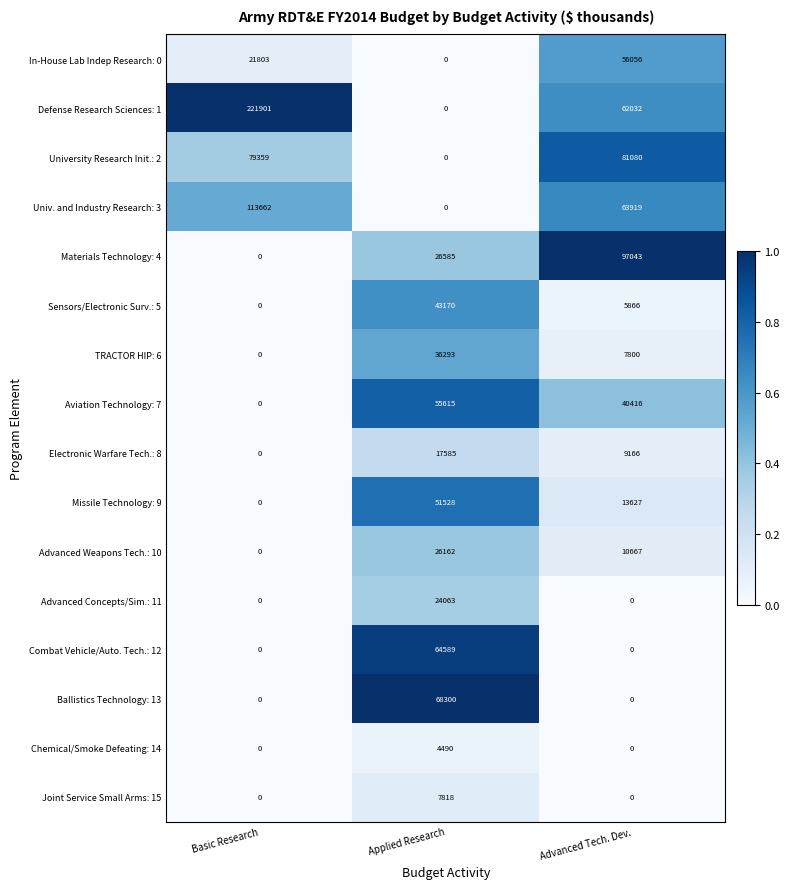

What is the sum of all Univ. and Industry Research: 3 values?

177581